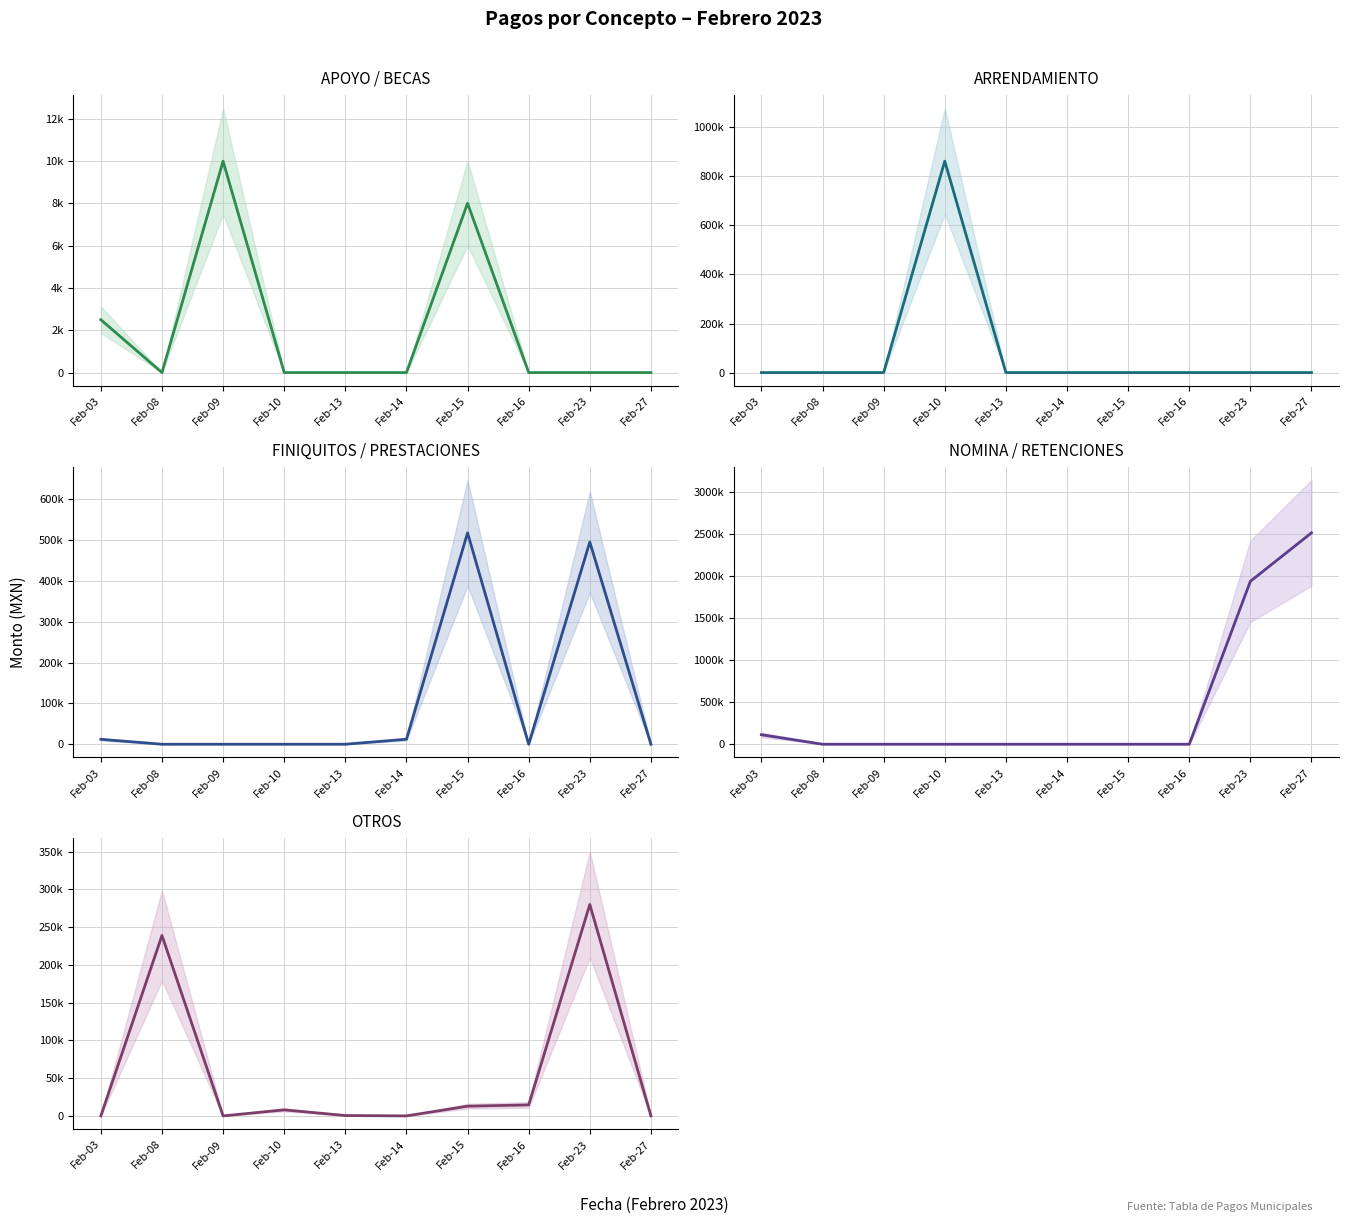

At which label does APOYO / BECAS reach its minimum?

Feb-08